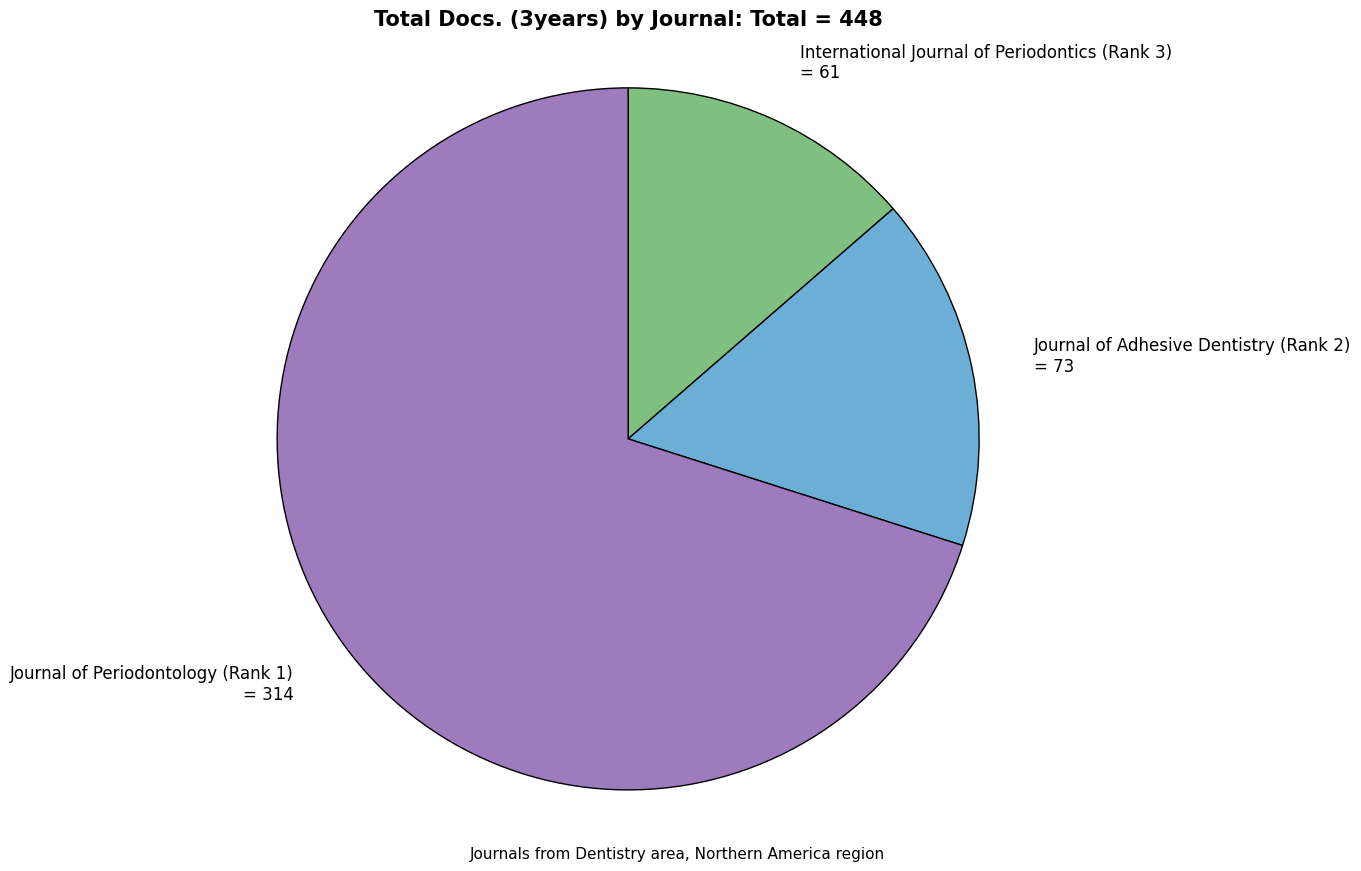

Do International Journal of Periodontics (Rank 3) = 61 and Journal of Adhesive Dentistry (Rank 2) = 73 together represent more than half of the pie?

No